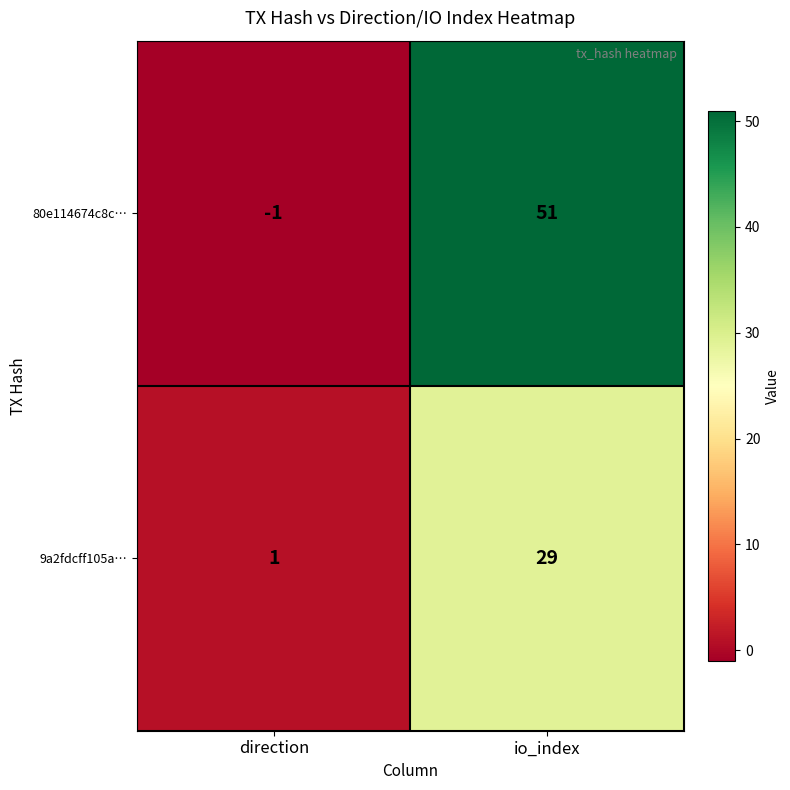

List the series in order of their peak value, lowest first.

9a2fdcff105a…, 80e114674c8c…